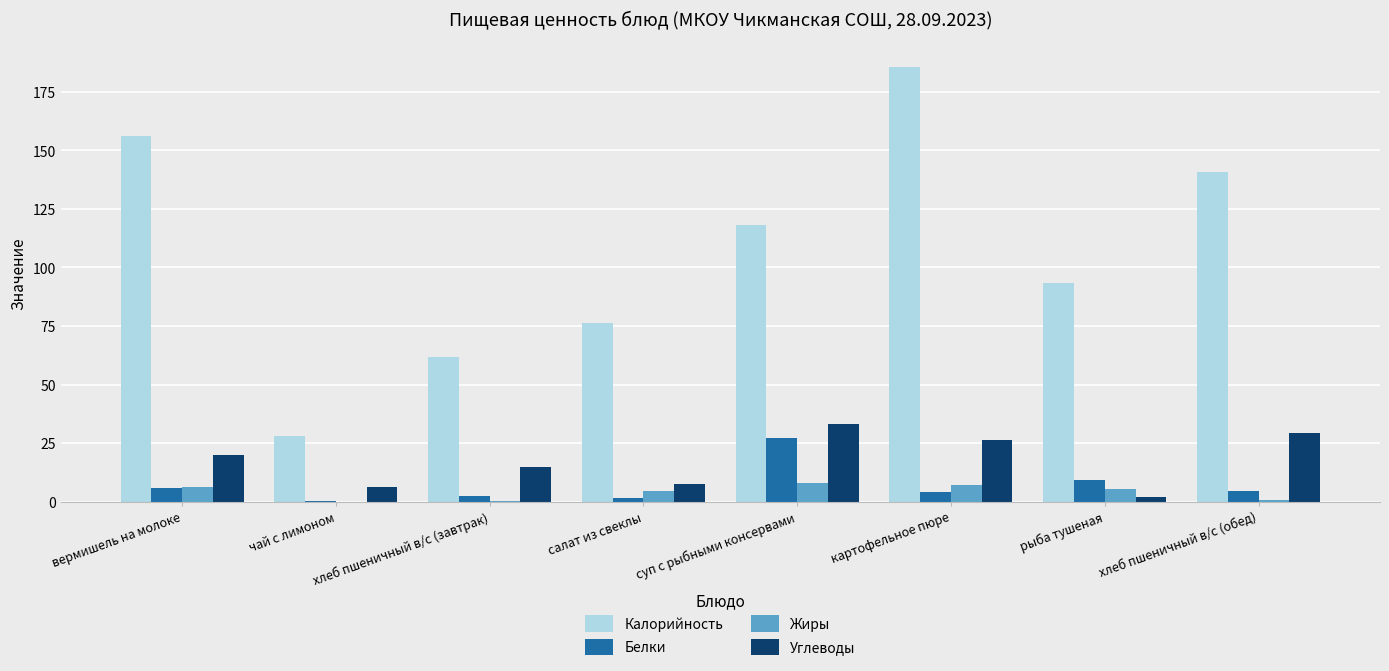

What is the highest value of the Калорийность series?

185.8